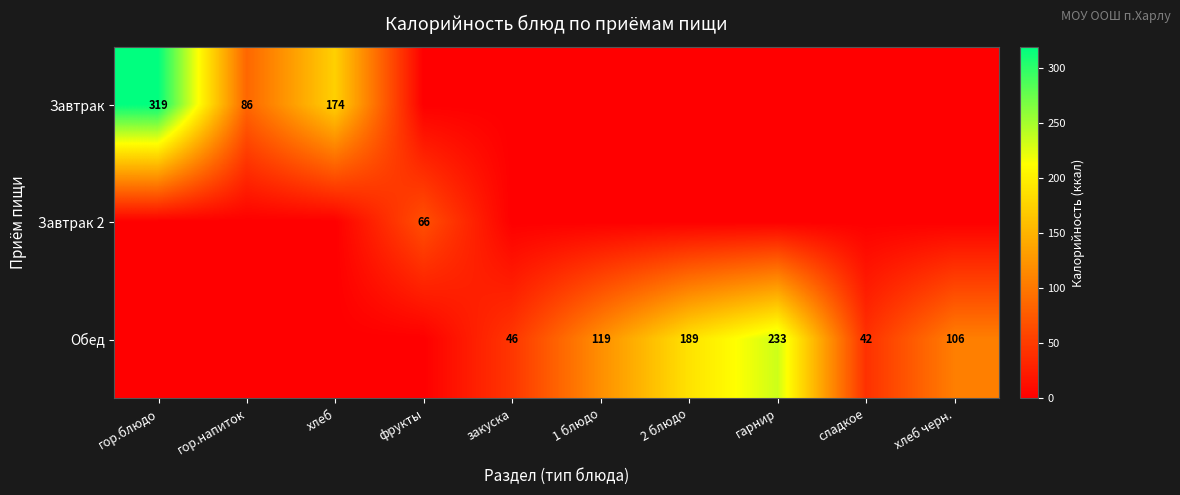

What is the spread (max minus min) of values at сладкое?

41.5